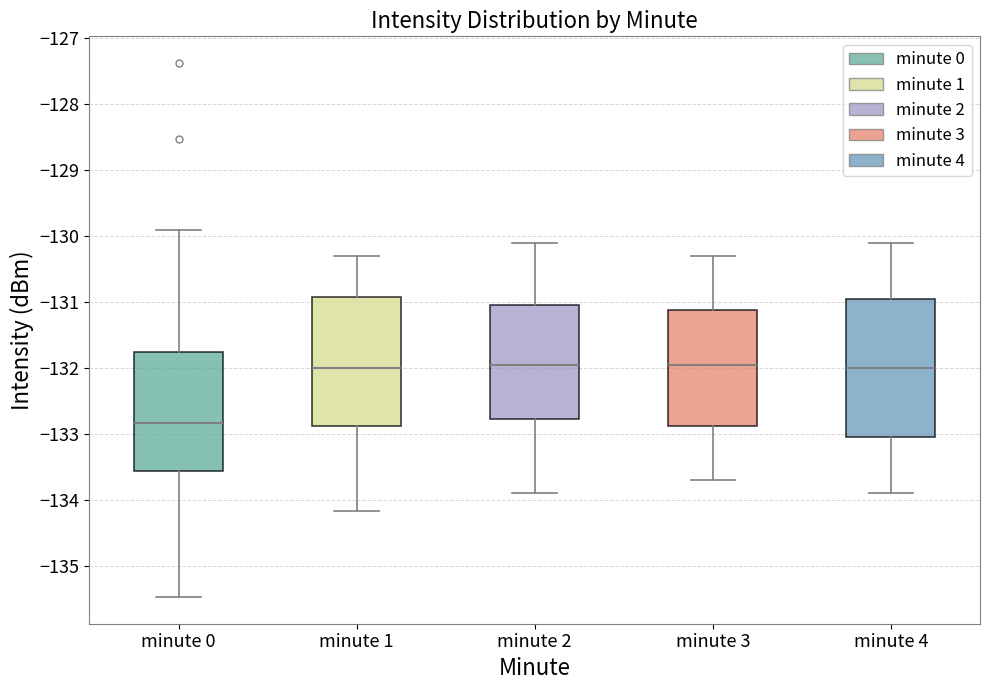

Reading left to right, read every box against the y-axis: the position of its median line, the range the box covers, and the ends of its whiskers. The values are not printed on the chart, so give them approximately, as read against the axis.

minute 0: median -132.8, box -133.6 to -131.8, whiskers -135.5 to -129.9
minute 1: median -132.0, box -132.9 to -130.9, whiskers -134.2 to -130.3
minute 2: median -131.9, box -132.8 to -131.0, whiskers -133.9 to -130.1
minute 3: median -131.9, box -132.9 to -131.1, whiskers -133.7 to -130.3
minute 4: median -132.0, box -133.0 to -130.9, whiskers -133.9 to -130.1